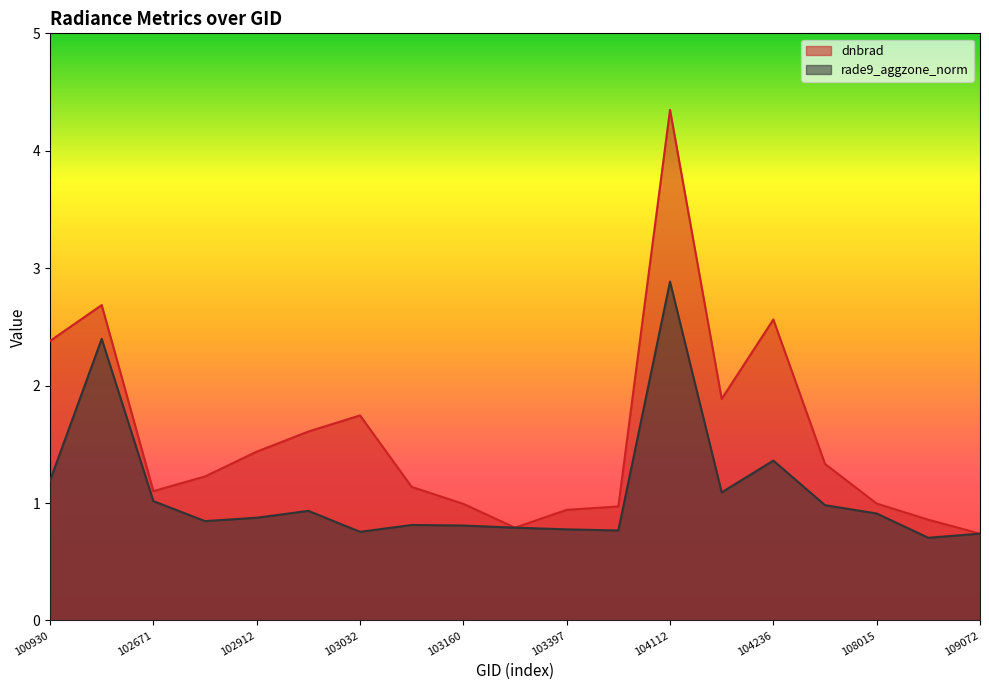

Does the chart display data point markers on the line(s)?

No